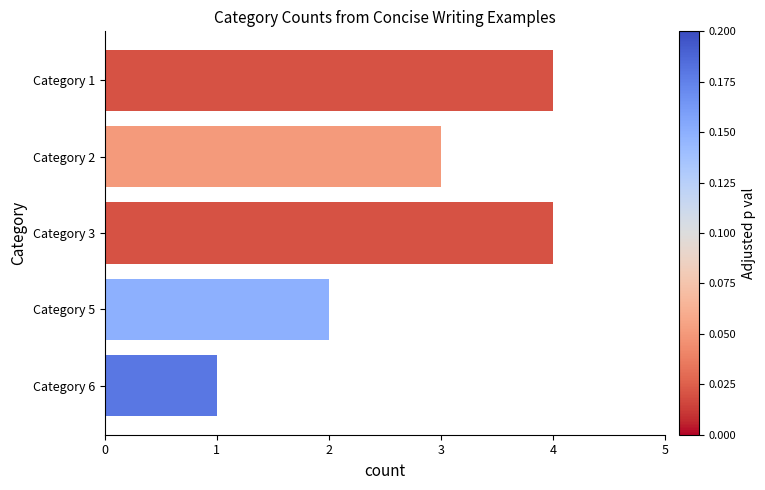

Count the number of data series in this chart.

1